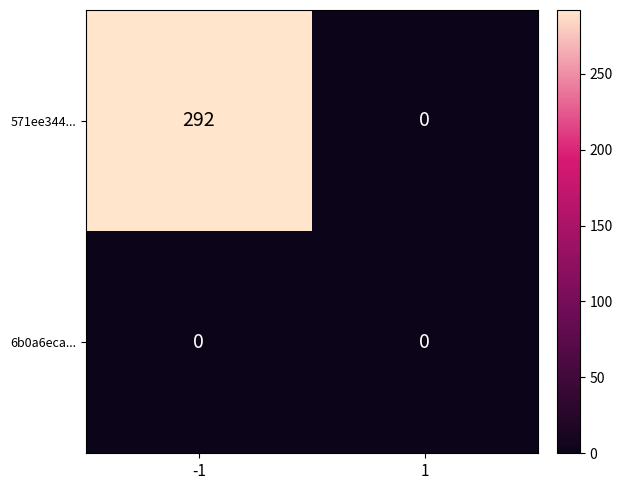

At -1, list the series in order from largest to smallest.

571ee344..., 6b0a6eca...